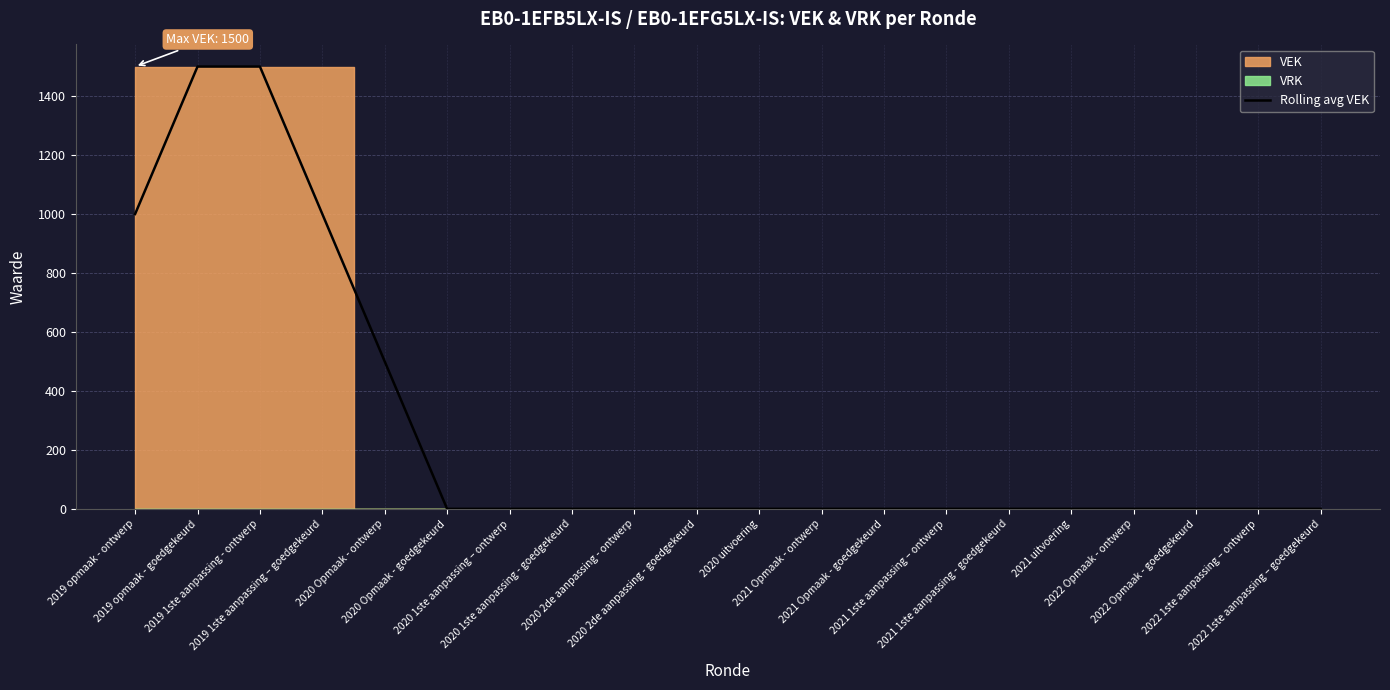

What is the label of the 20th point from the left?

2022 1ste aanpassing – goedgekeurd